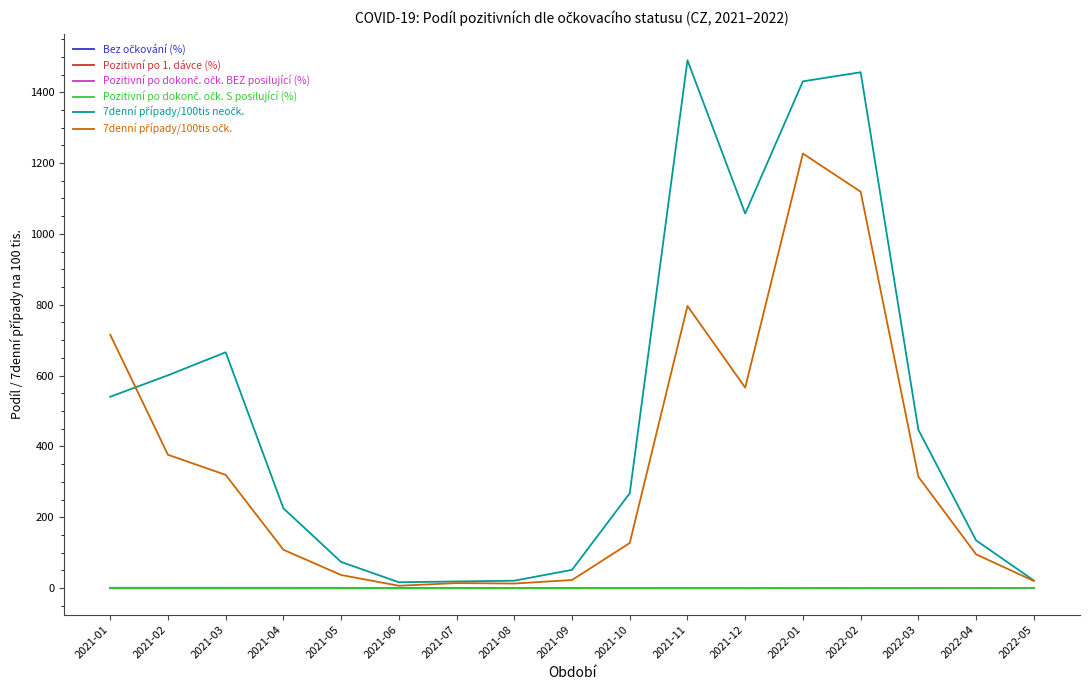

What is the greatest value displayed?

1490.3